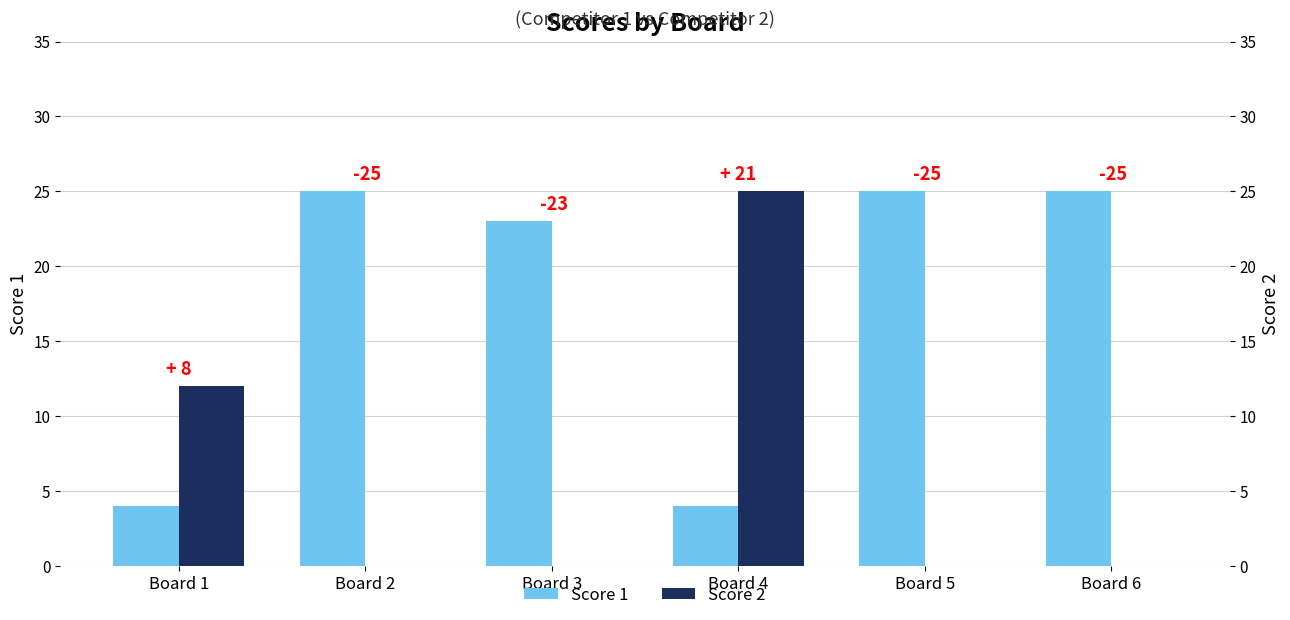

What is the difference between the second highest and second lowest values in the Score 2 series?

12